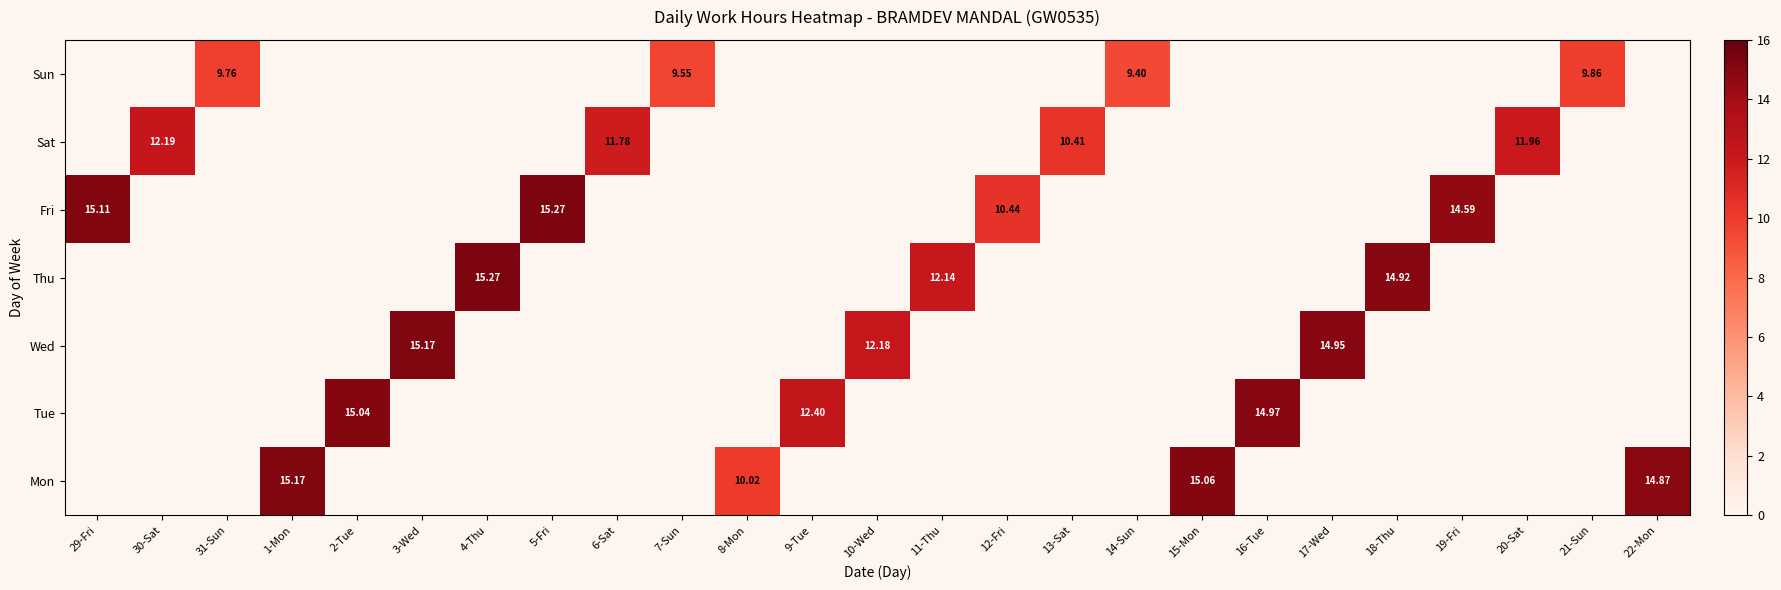

Which label corresponds to the smallest value in the chart?

14-Sun